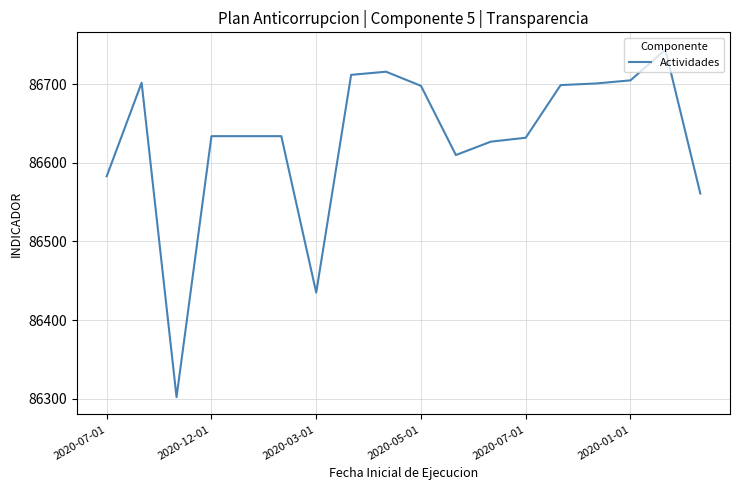

What is the smallest value displayed?

86302